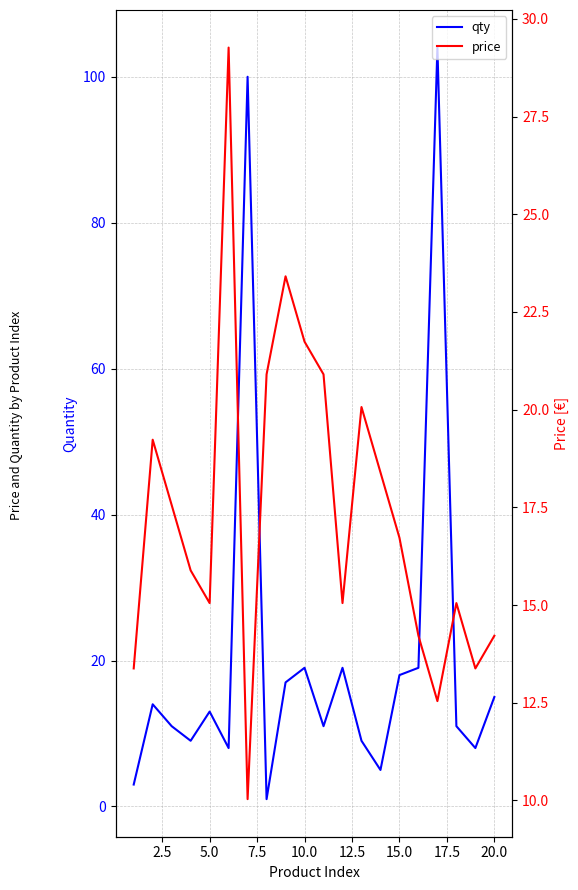

True or false: qty has a value of 3.3 at 12.5.

False